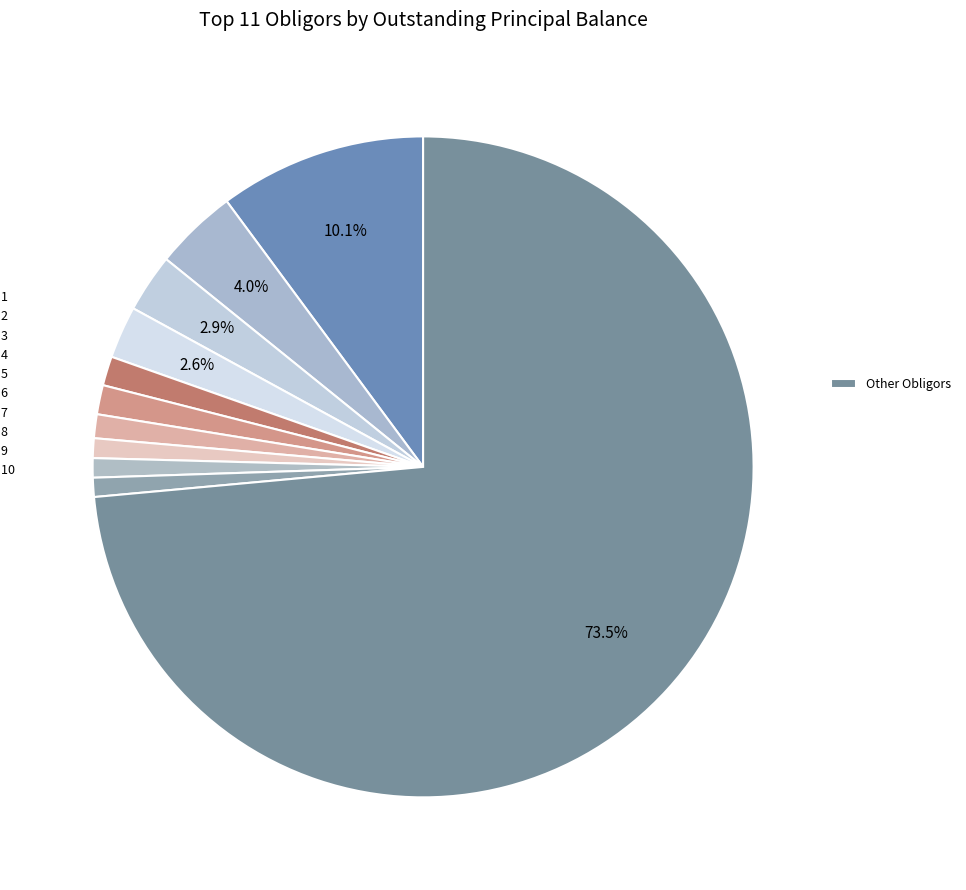

Rank the categories by value from lowest to highest.

Obligor 10, Obligor 9, Obligor 8, Obligor 7, Obligor 5, Obligor 6, Obligor 4, Obligor 3, Obligor 2, Obligor 1, Other Obligors